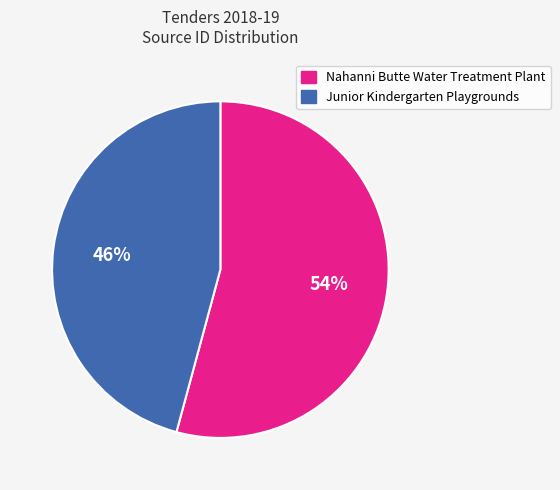

Rank the categories by value from lowest to highest.

Junior Kindergarten Playgrounds, Nahanni Butte Water Treatment Plant